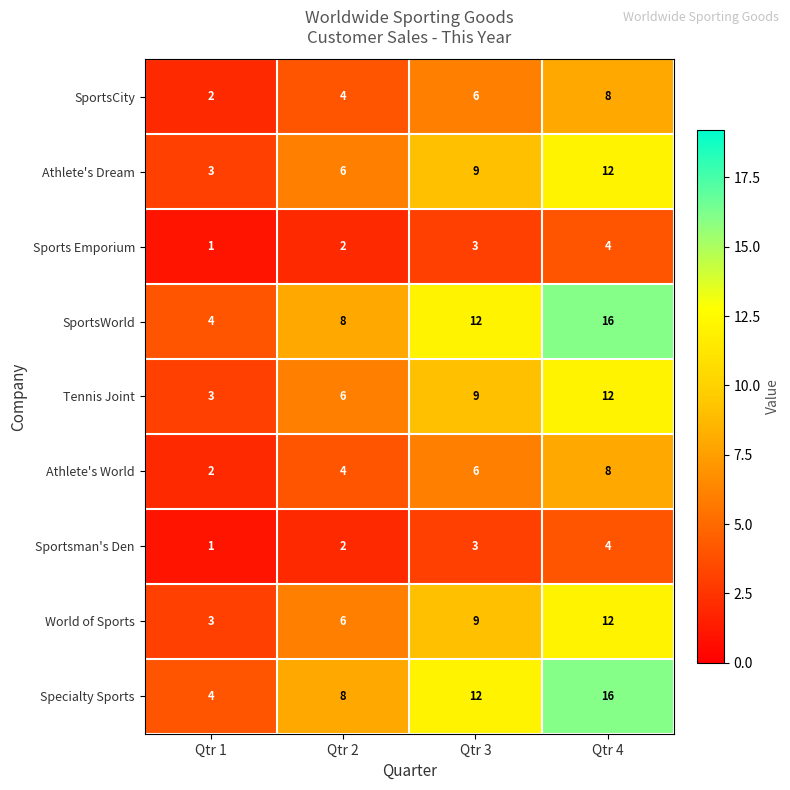

Where is SportsCity nearest to the value 5?

Qtr 2